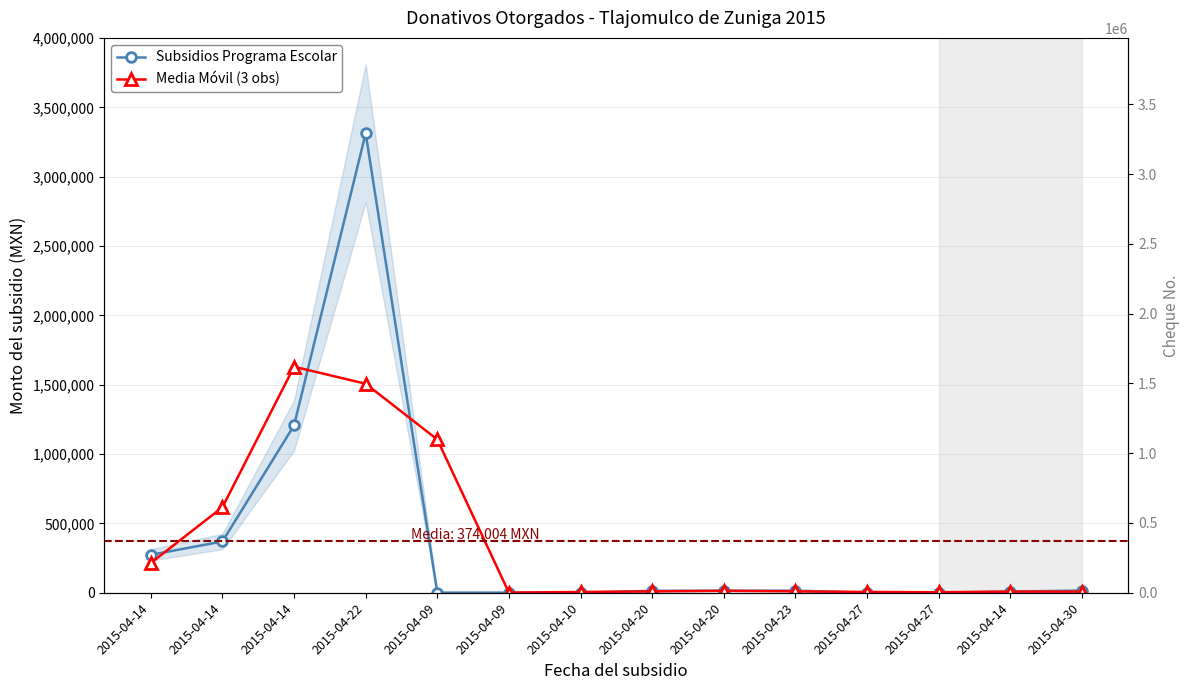

Which series has the largest total across all categories?

Subsidios Programa Escolar